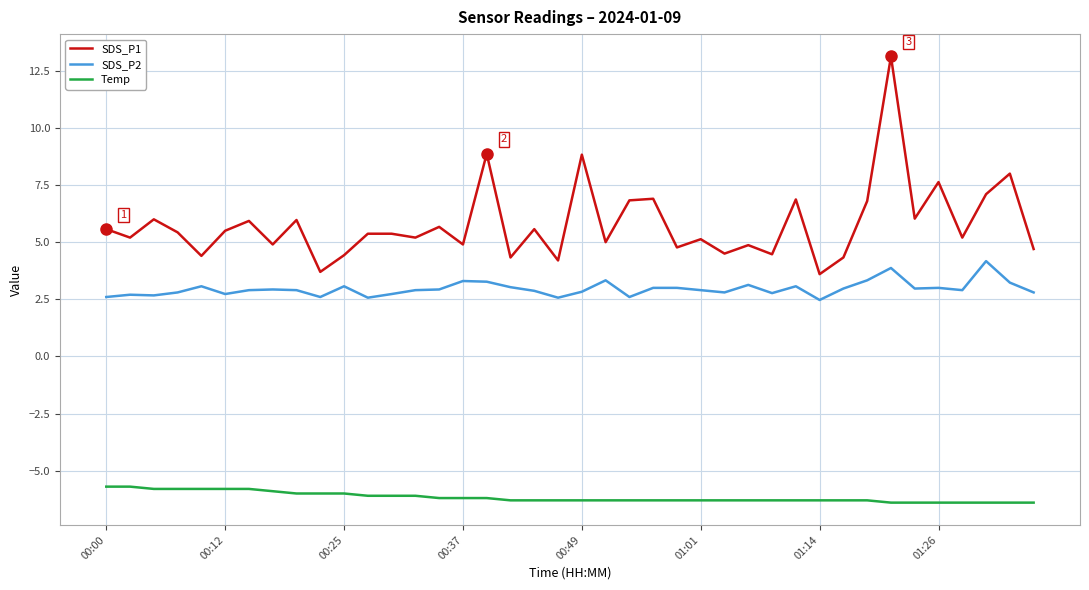

Which series has the largest total across all categories?

SDS_P1